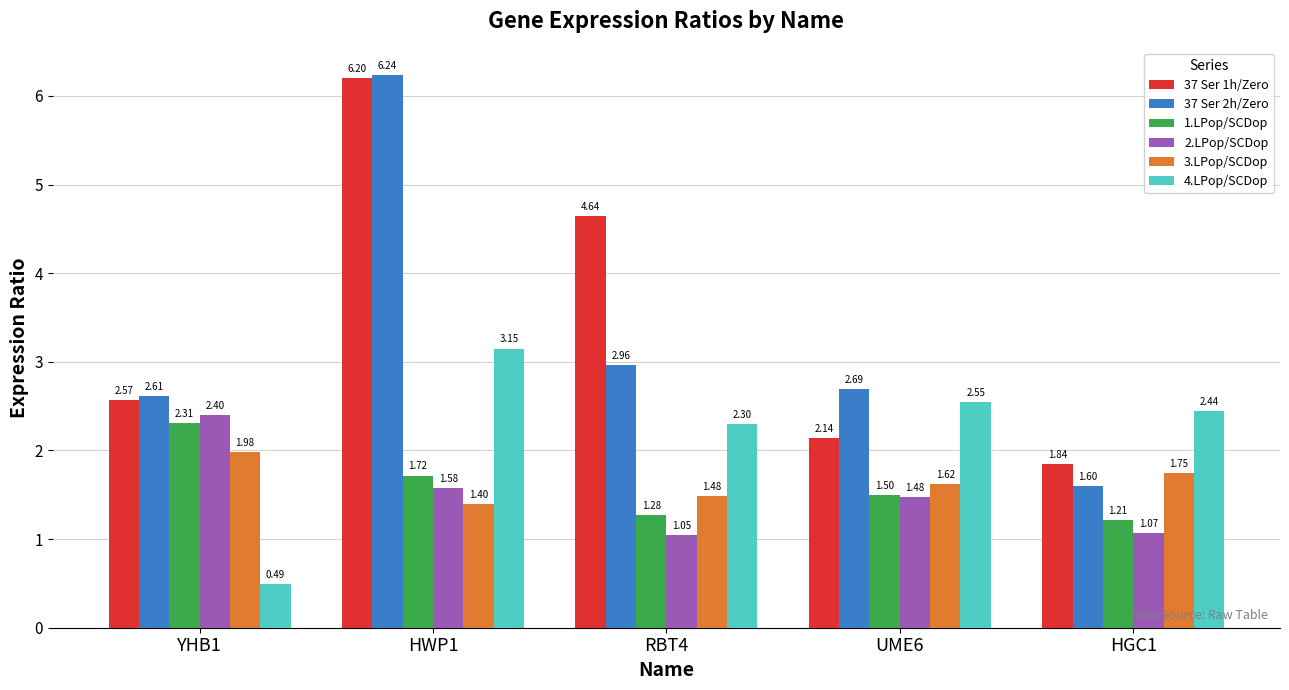

What is the difference between the maximum and minimum values in the 2.LPop/SCDop series?

1.4